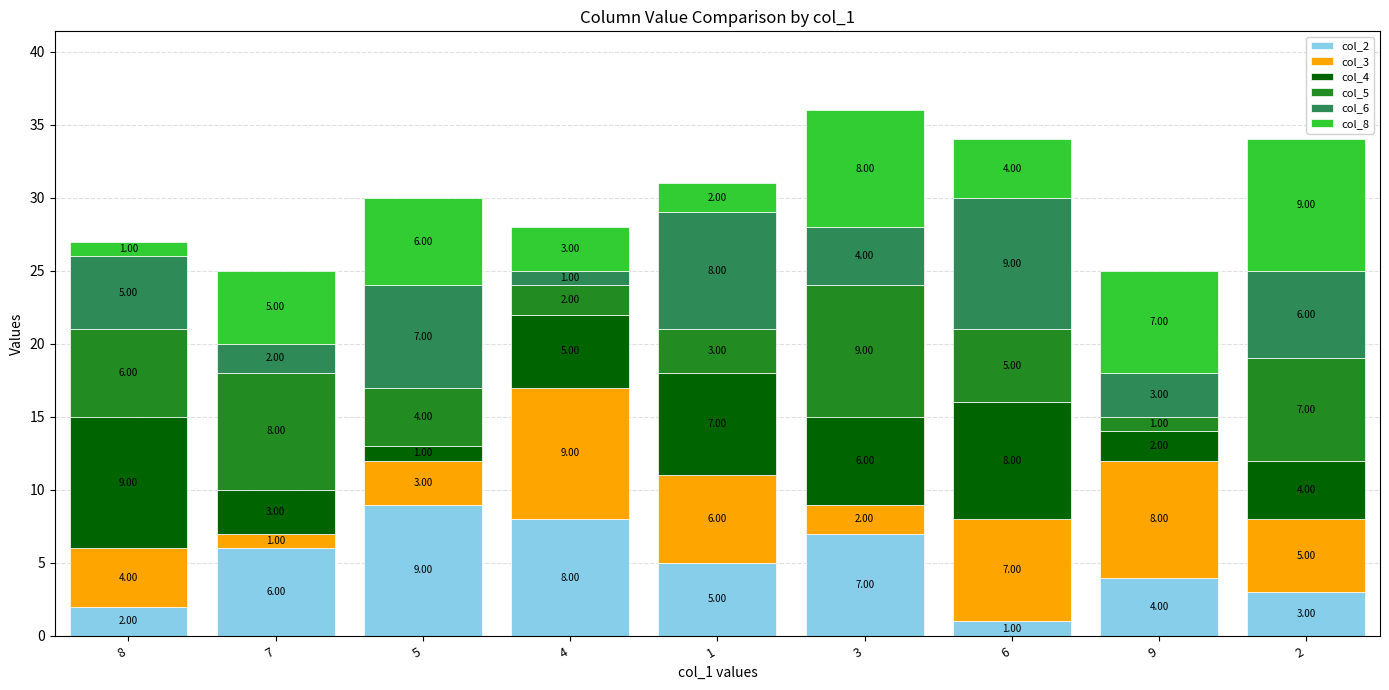

What is the total value across all series at 7?

25